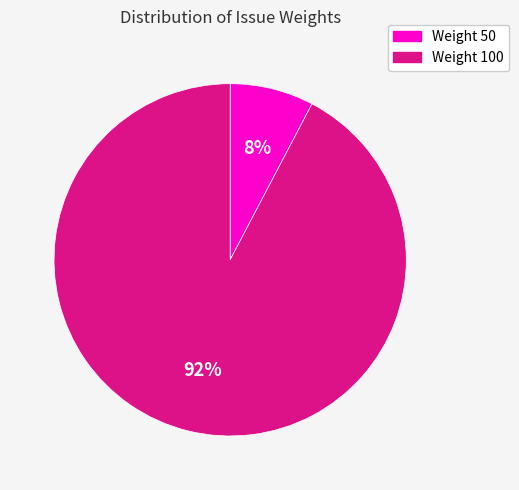

Rank the categories by value from highest to lowest.

Weight 100, Weight 50